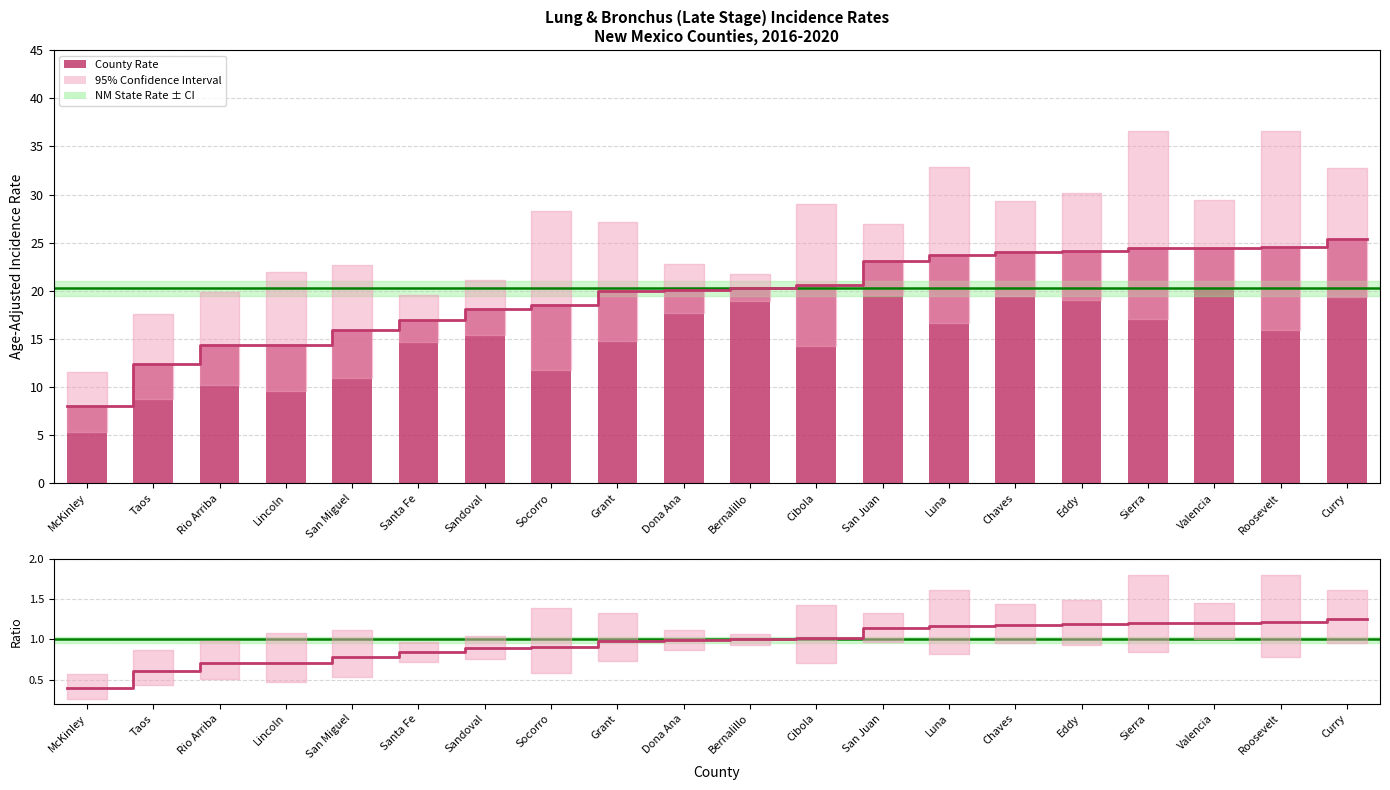

Reading left to right, list all the values displayed in this chart.

Age-Adjusted Incidence Rate: 8.0	12.4	14.4	14.4	15.9	17.0	18.1	18.5	20.0	20.1	20.3	20.6	23.1	23.7	24.0	24.1	24.4	24.5	24.6	25.4
Lower 95% CI: 5.3	8.8	10.2	9.6	10.9	14.7	15.4	11.8	14.8	17.7	18.9	14.3	19.6	16.7	19.5	19.0	17.1	20.3	15.9	19.4
Upper 95% CI: 11.6	17.6	19.9	22.0	22.7	19.6	21.1	28.3	27.1	22.8	21.7	29.0	26.9	32.9	29.3	30.2	36.6	29.4	36.6	32.8